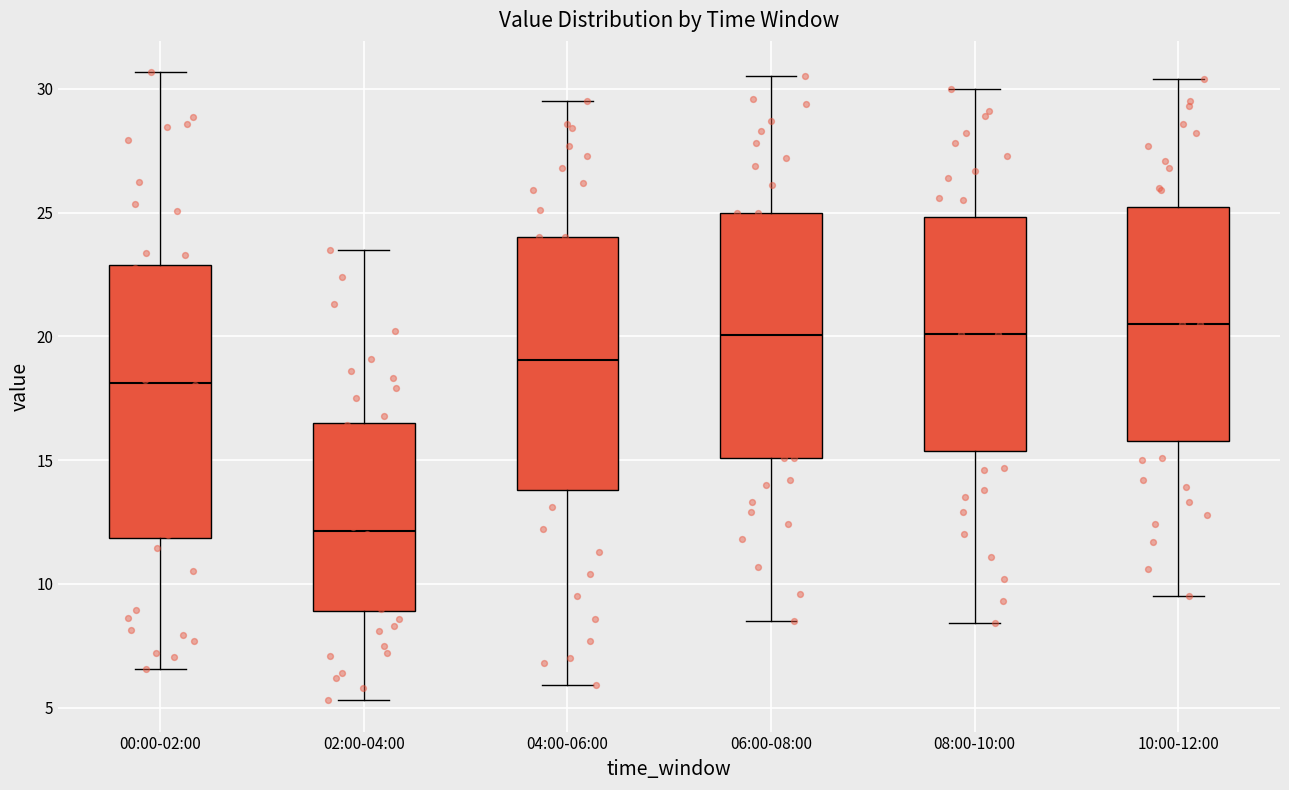

Which box has the lowest median line?

02:00-04:00